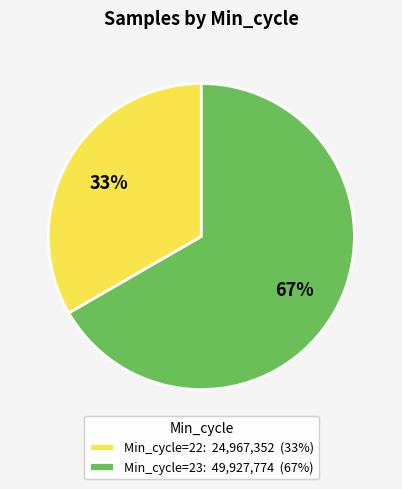

Count the number of slices in the pie.

2